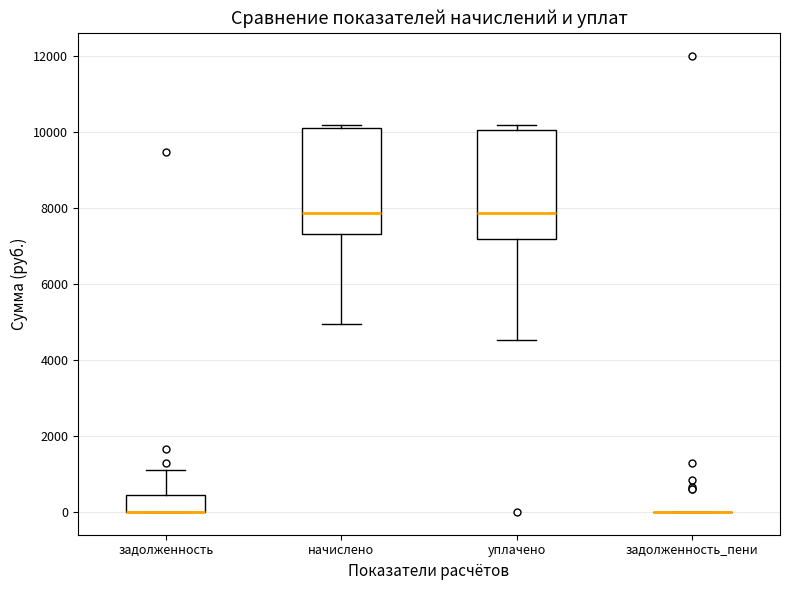

Reading left to right, read every box against the y-axis: the position of its median line, the range the box covers, and the ends of its whiskers. The values are not printed on the chart, so give them approximately, as read against the axis.

задолженность: median 0 (drawn on the box's lower edge), box 0 to 400, whiskers 0 to 1000
начислено: median 7800, box 7400 to 10000, whiskers 5000 to 10200
уплачено: median 7800, box 7200 to 10000, whiskers 4600 to 10200
задолженность_пени: box collapsed to a line at 0, whiskers 0 to 0